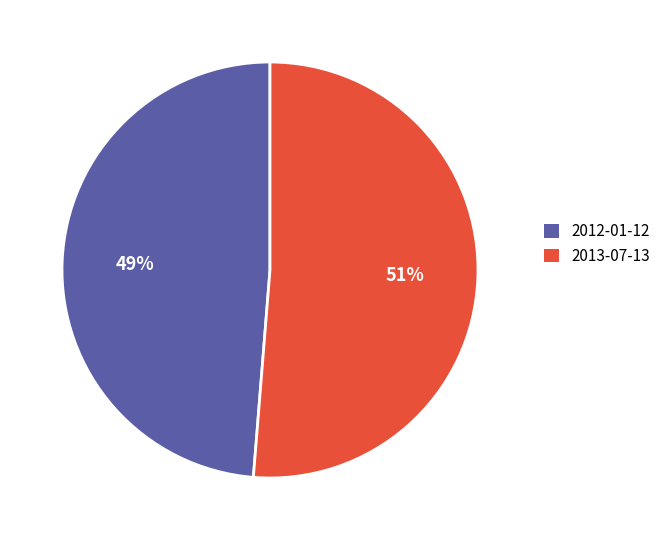

How many segments does this pie chart have?

2